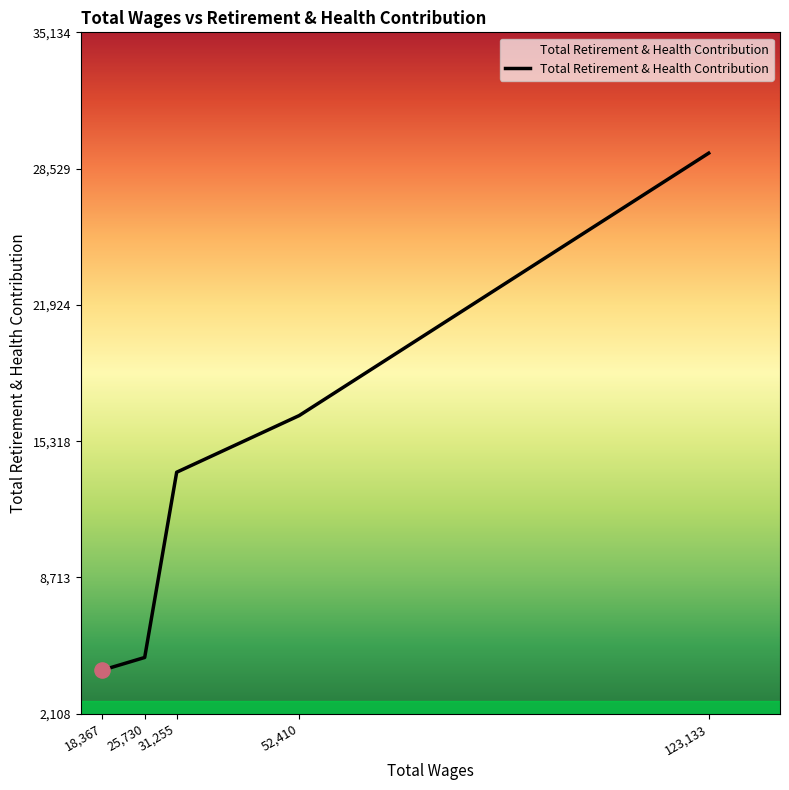

Which has a higher value, 25,730 or 31,255?

31,255